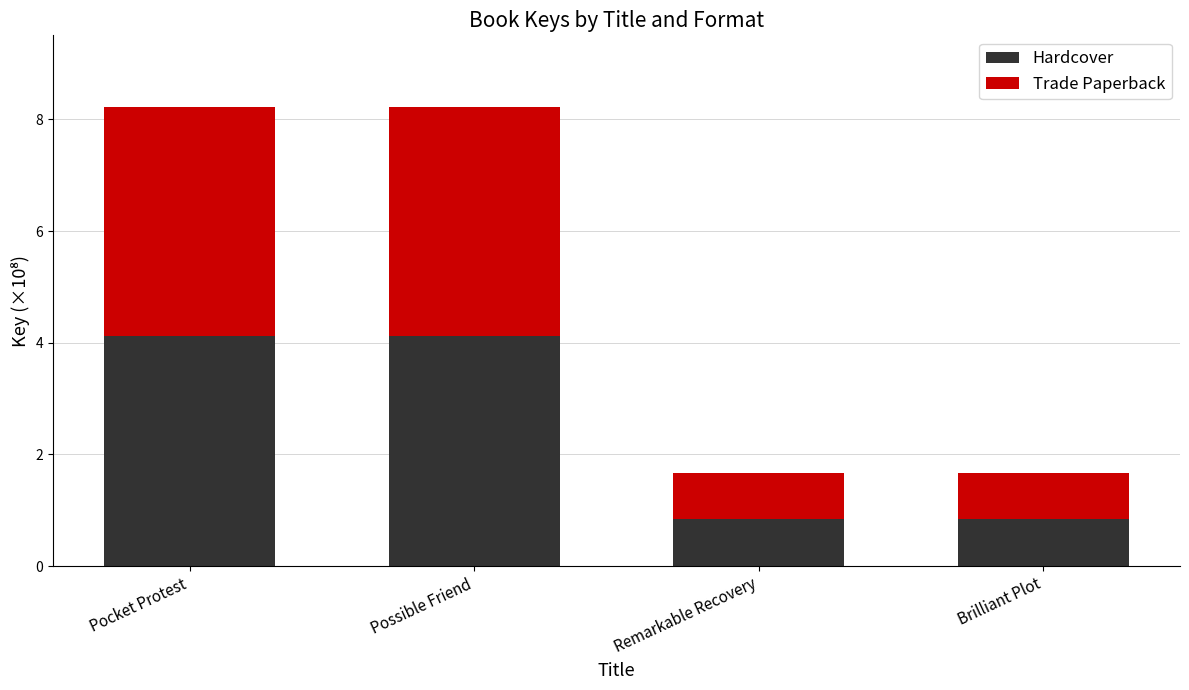

Reading left to right, what are the values for Hardcover?

Pocket Protest=4.1	Possible Friend=4.1	Remarkable Recovery=0.8	Brilliant Plot=0.8